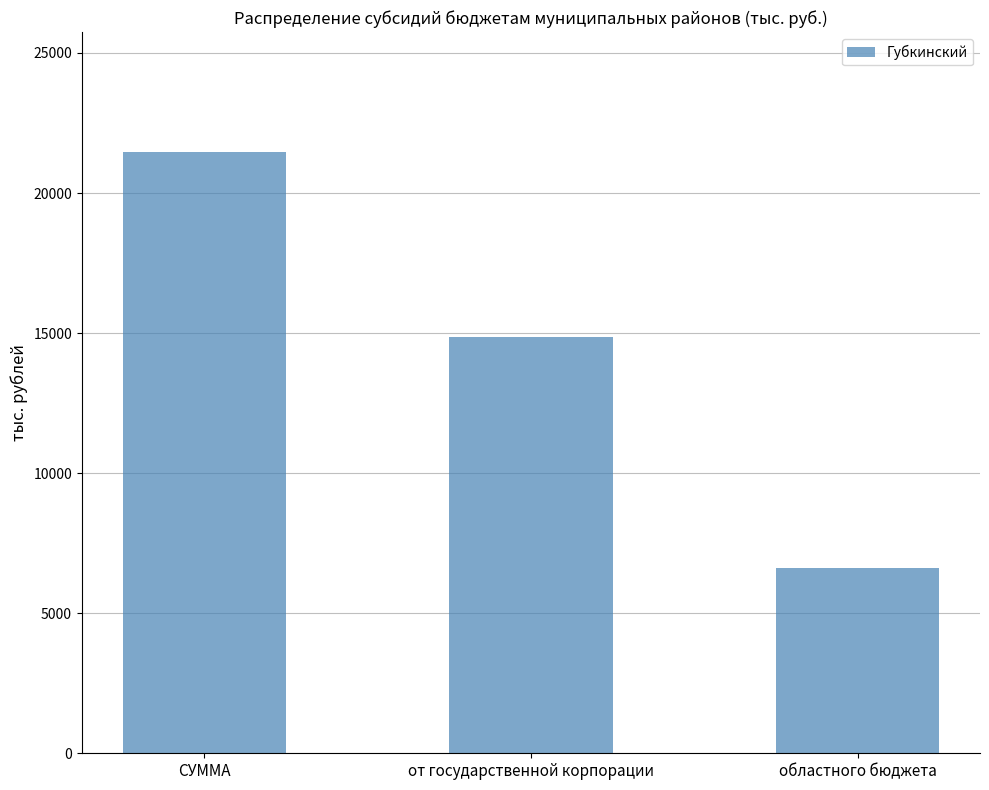

What is the sum of all values?

42912